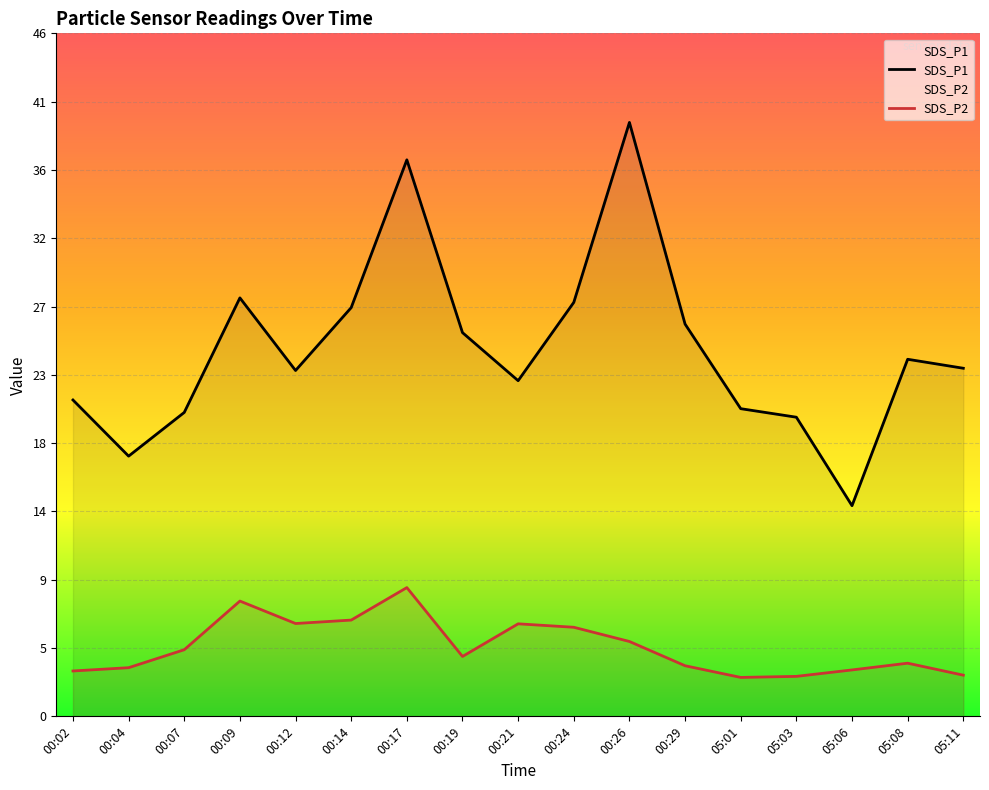

True or false: SDS_P2 has more than 1 points higher than both neighbors.

True